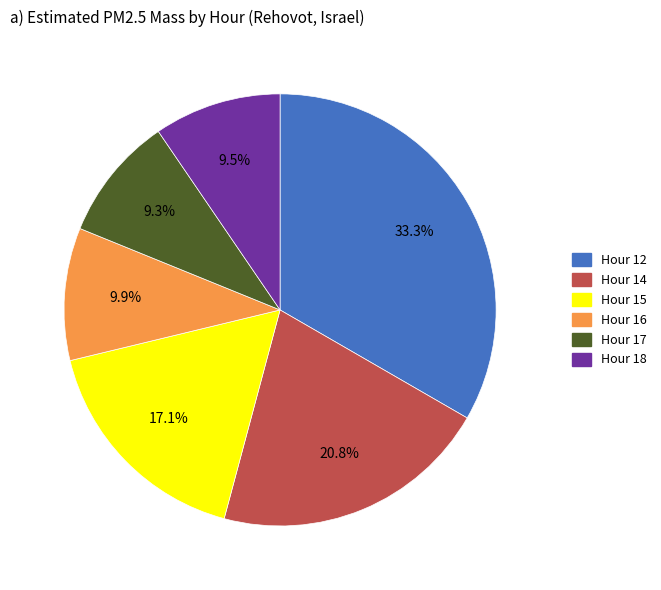

How many segments does this pie chart have?

6